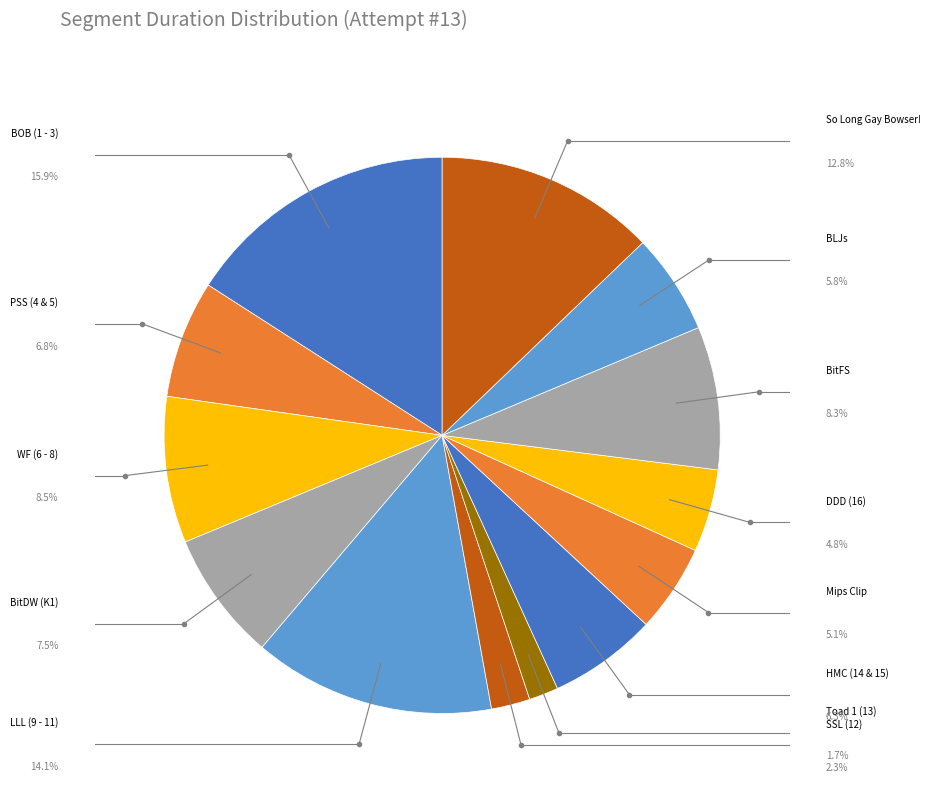

True or false: HMC (14 & 15) accounts for 1% of the total.

False